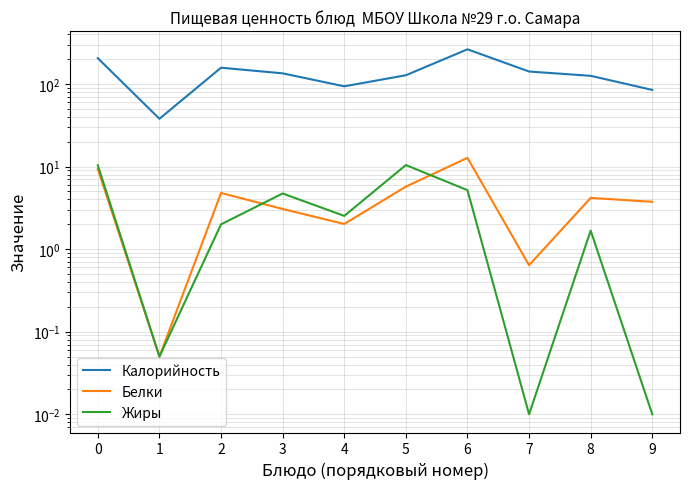

Reading left to right, what are all the values shown in this chart?

Калорийность: 0=206.0	1=38.0	2=158.0	3=135.0	4=94.0	5=128.0	6=264.0	7=142.0	8=126.0	9=85.0
Белки: 0=9.4	1=0.1	2=4.8	3=3.1	4=2.0	5=5.7	6=12.8	7=0.6	8=4.2	9=3.8
Жиры: 0=10.4	1=0.1	2=2.0	3=4.7	4=2.5	5=10.4	6=5.2	7=0.0	8=1.7	9=0.0